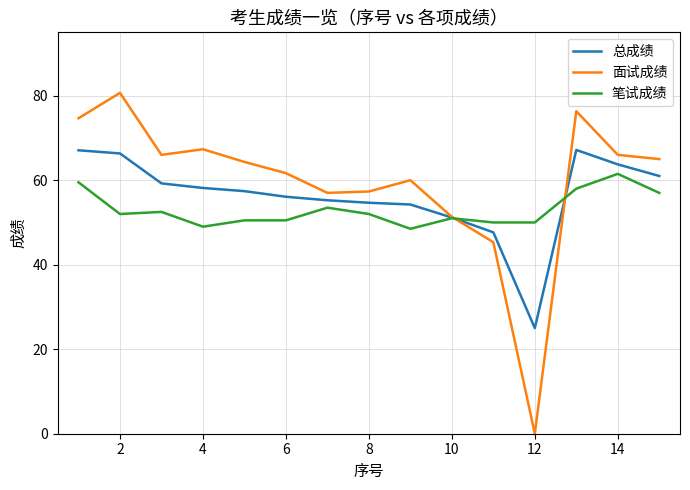

How many lines are shown in the chart?

3